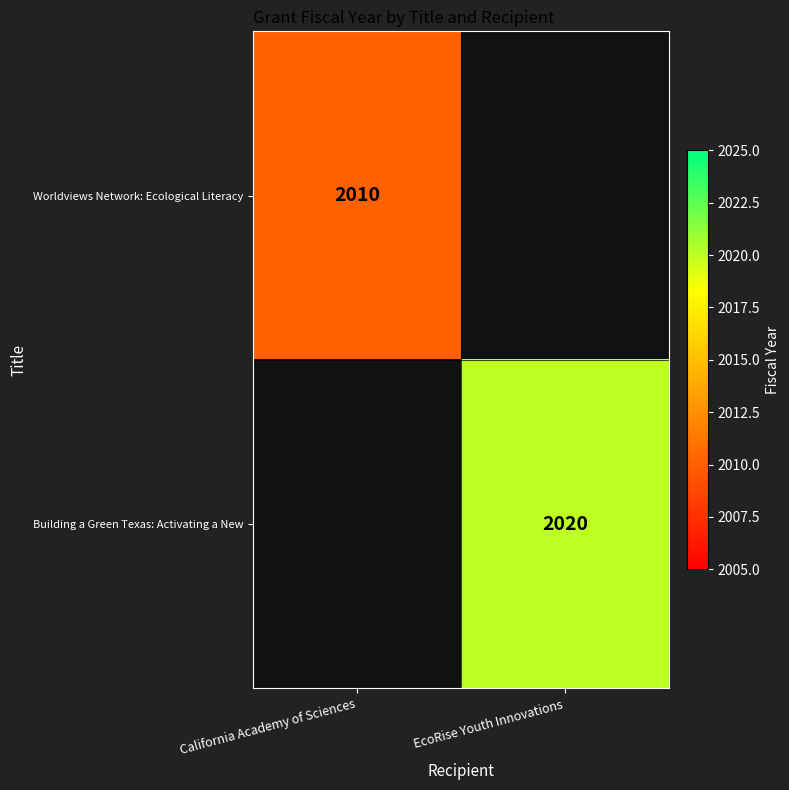

Is it true that Building a Green Texas: Activating a New equals 691 at EcoRise Youth Innovations?

False